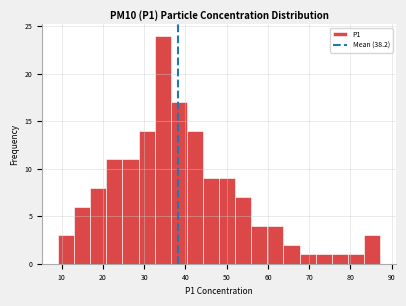

Read against the x-axis, roughly where is the centre of the tallest bar?

35